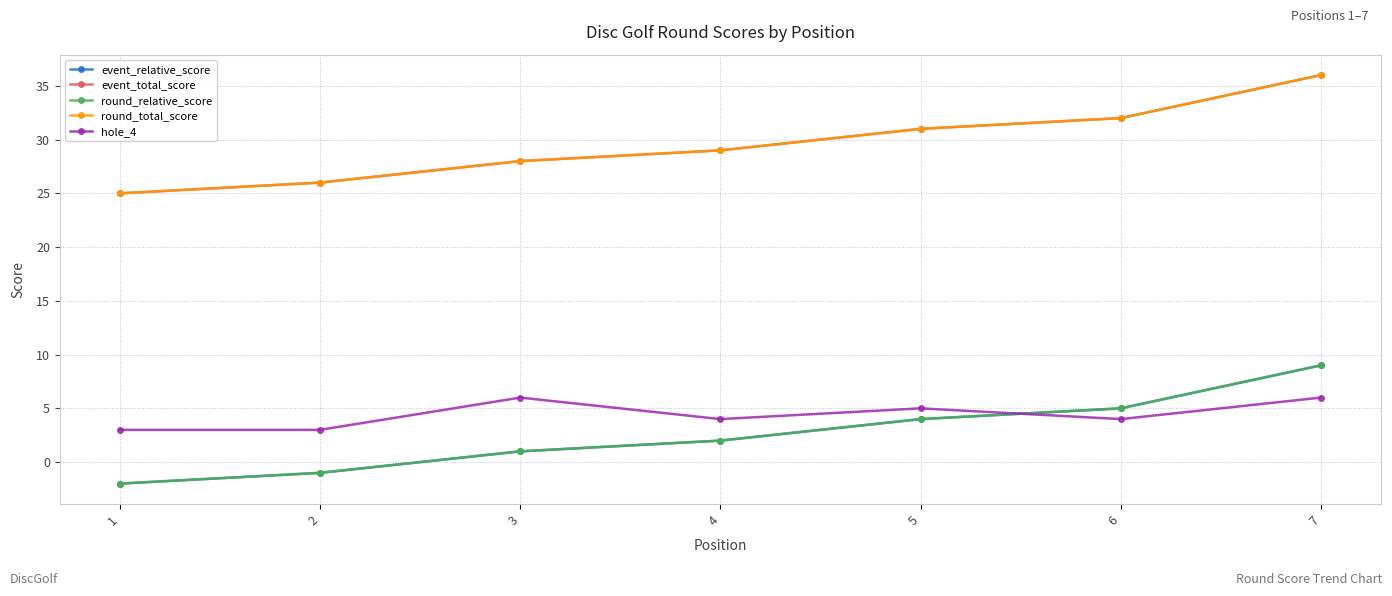

Reading left to right, list all the values displayed in this chart.

event_relative_score: 1=-2	2=-1	3=1	4=2	5=4	6=5	7=9
event_total_score: 1=25	2=26	3=28	4=29	5=31	6=32	7=36
round_relative_score: 1=-2	2=-1	3=1	4=2	5=4	6=5	7=9
round_total_score: 1=25	2=26	3=28	4=29	5=31	6=32	7=36
hole_4: 1=3	2=3	3=6	4=4	5=5	6=4	7=6